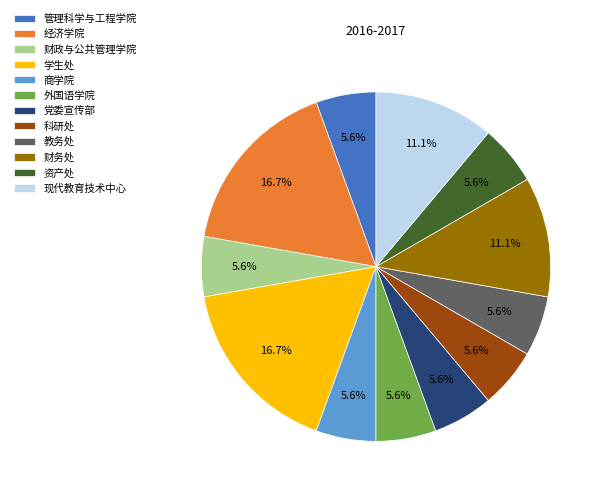

The 学生处 slice represents 17% of the pie. True or false?

True